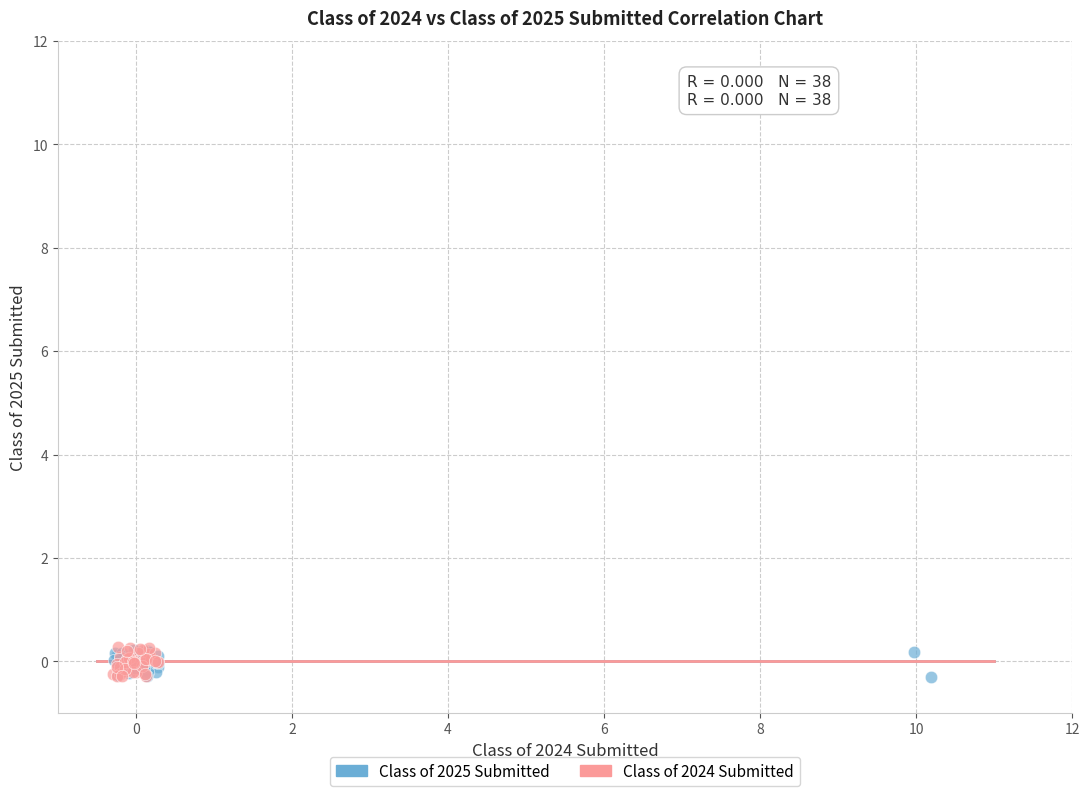

Which series has the widest spread of Y values?

Class of 2024 Submitted